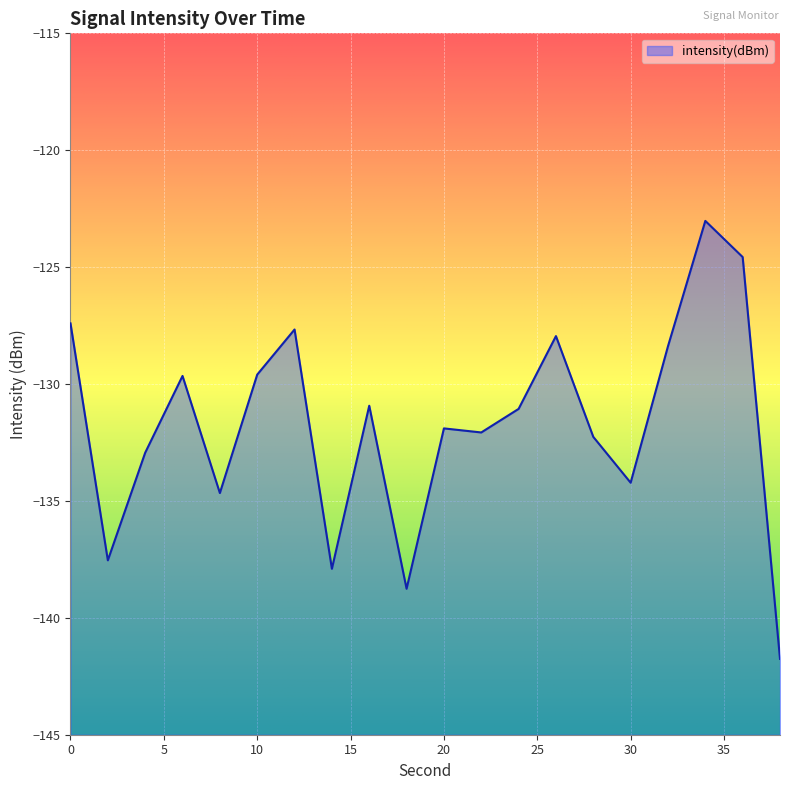

Which category has the lowest value across all series?

38